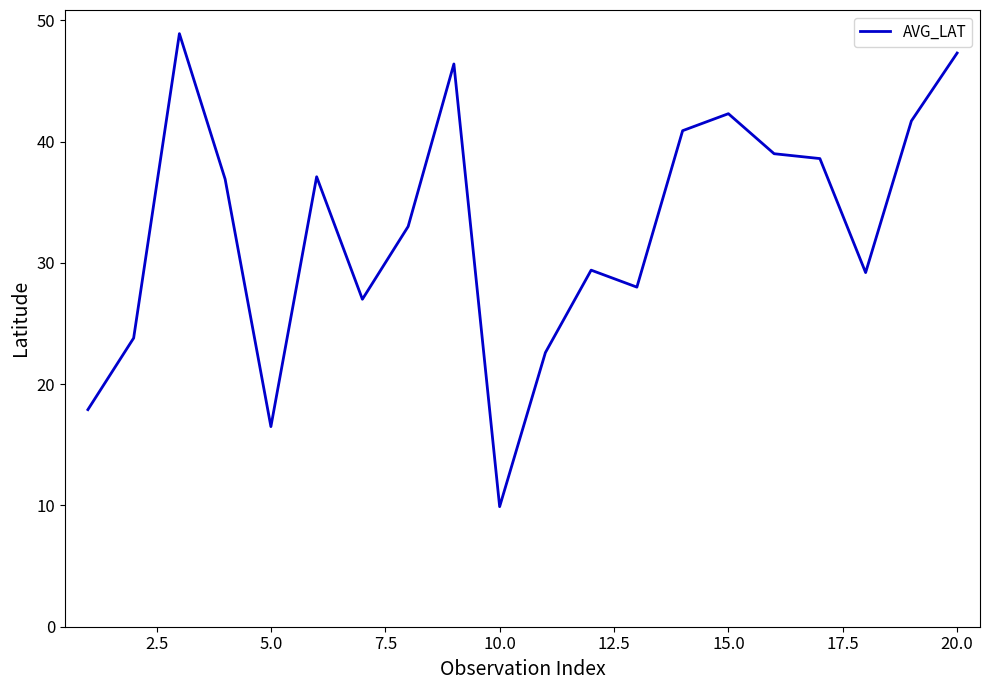

What is the greatest value displayed?

48.9